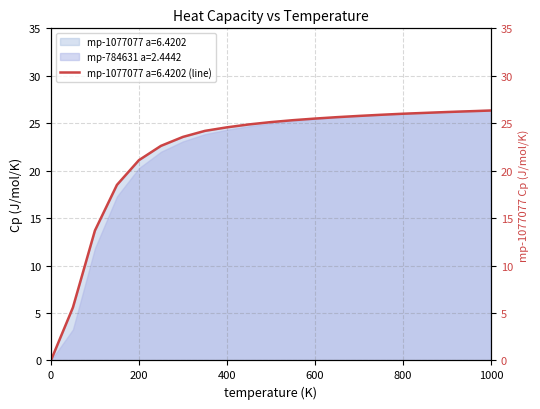

Which has a higher value, 500 or 250?

500